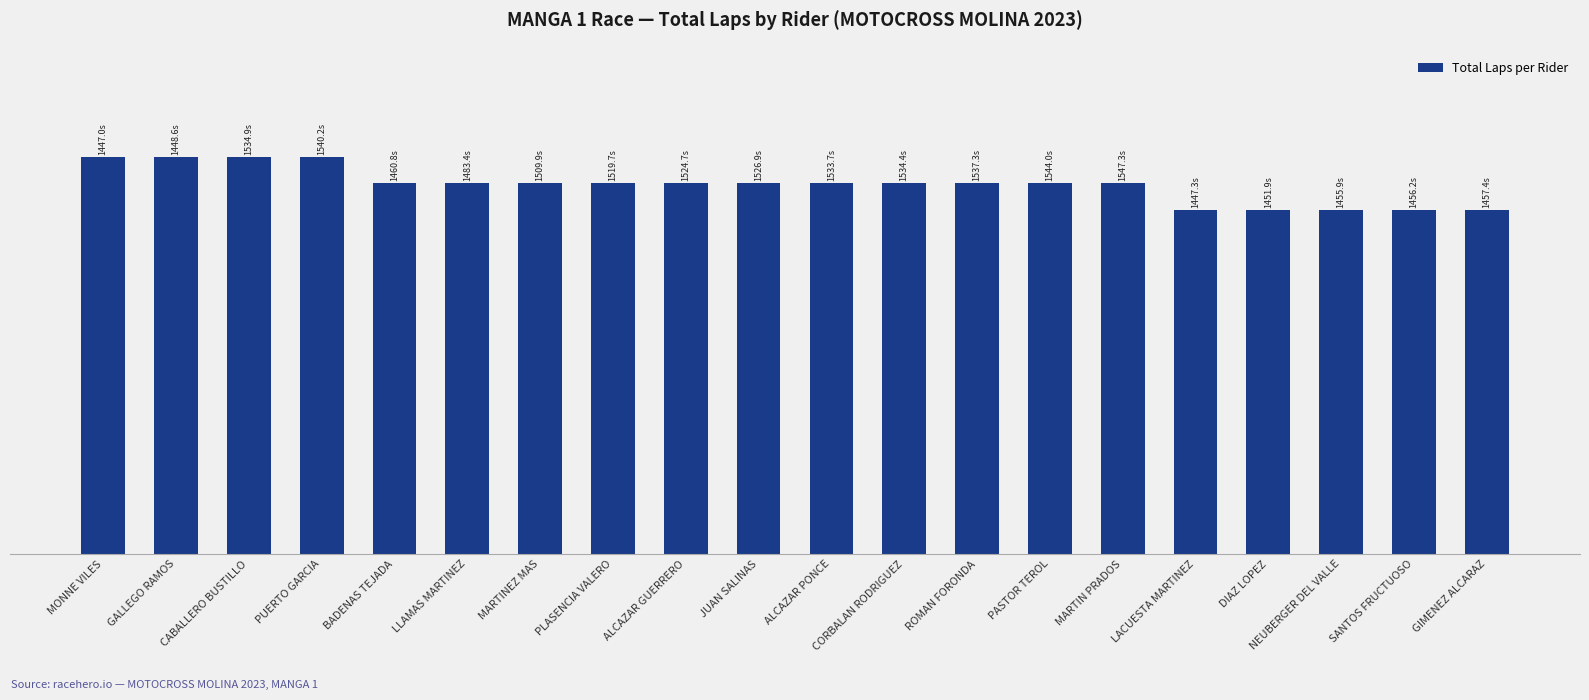

Where does the data first go above 14?

MONNE VILES